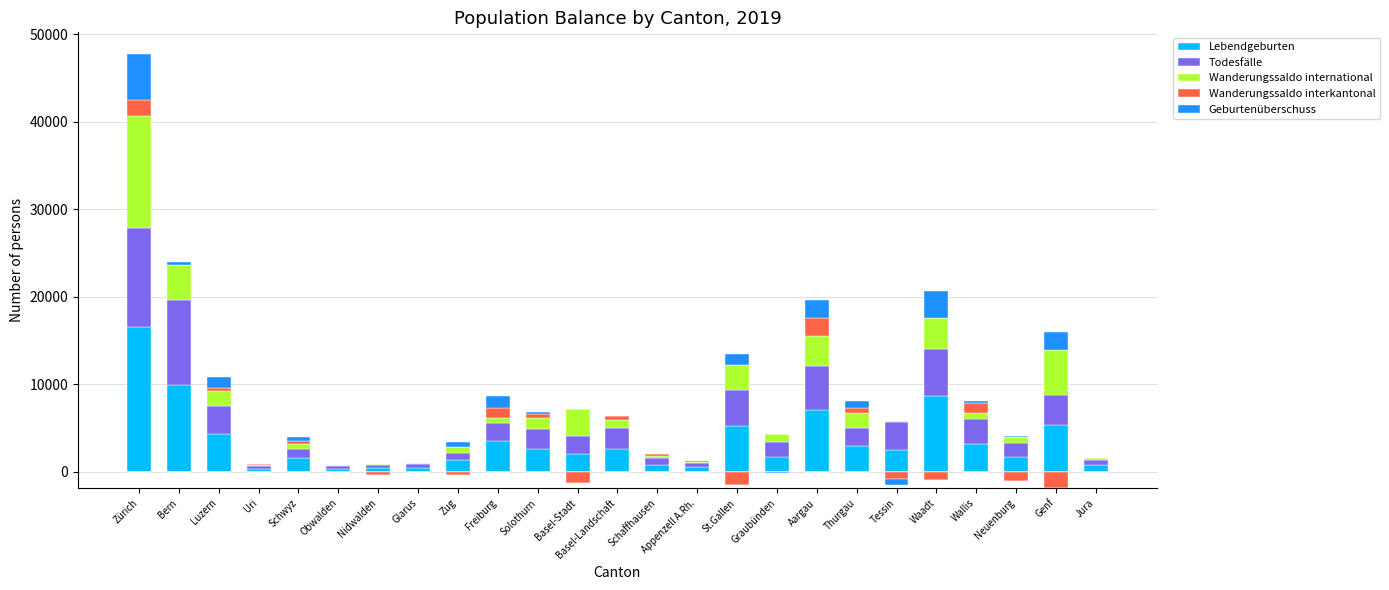

What is the approximate value of Geburtenüberschuss at Schwyz, to the nearest 10?

430